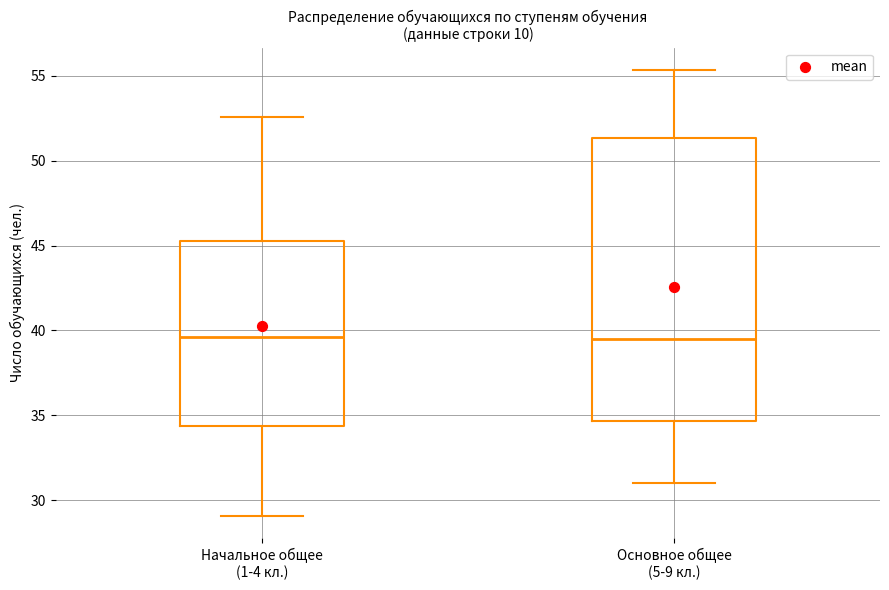

Reading left to right, read every box against the y-axis: the position of its median line, the range the box covers, and the ends of its whiskers. The values are not printed on the chart, so give them approximately, as read against the axis.

Начальное общее (1-4 кл.): median 39.5, box 34.5 to 45.0, whiskers 29.0 to 52.5
Основное общее (5-9 кл.): median 39.5, box 34.5 to 51.5, whiskers 31.0 to 55.5